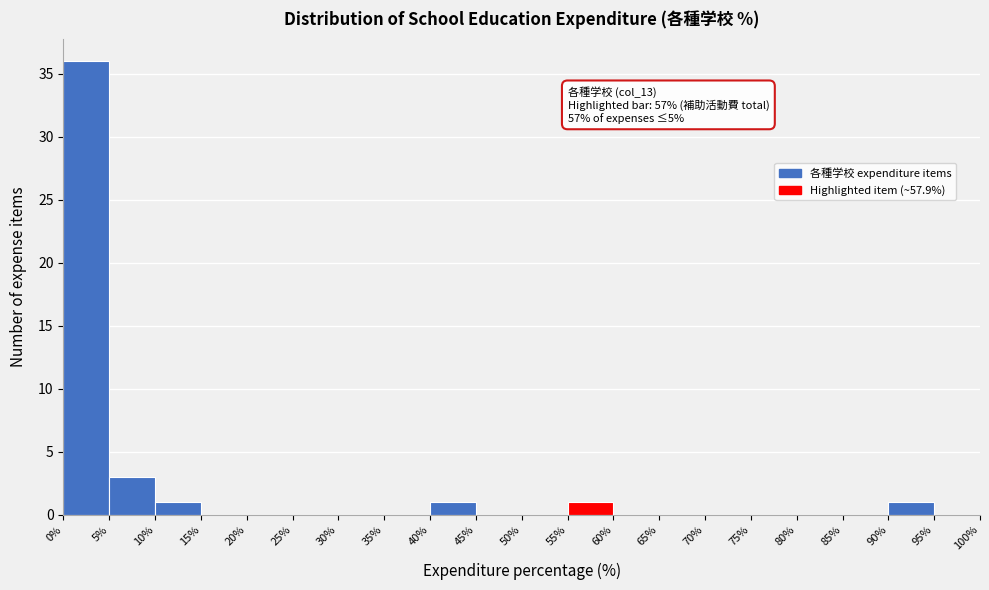

Which range on the x-axis has the tallest bar?

0% to 5%